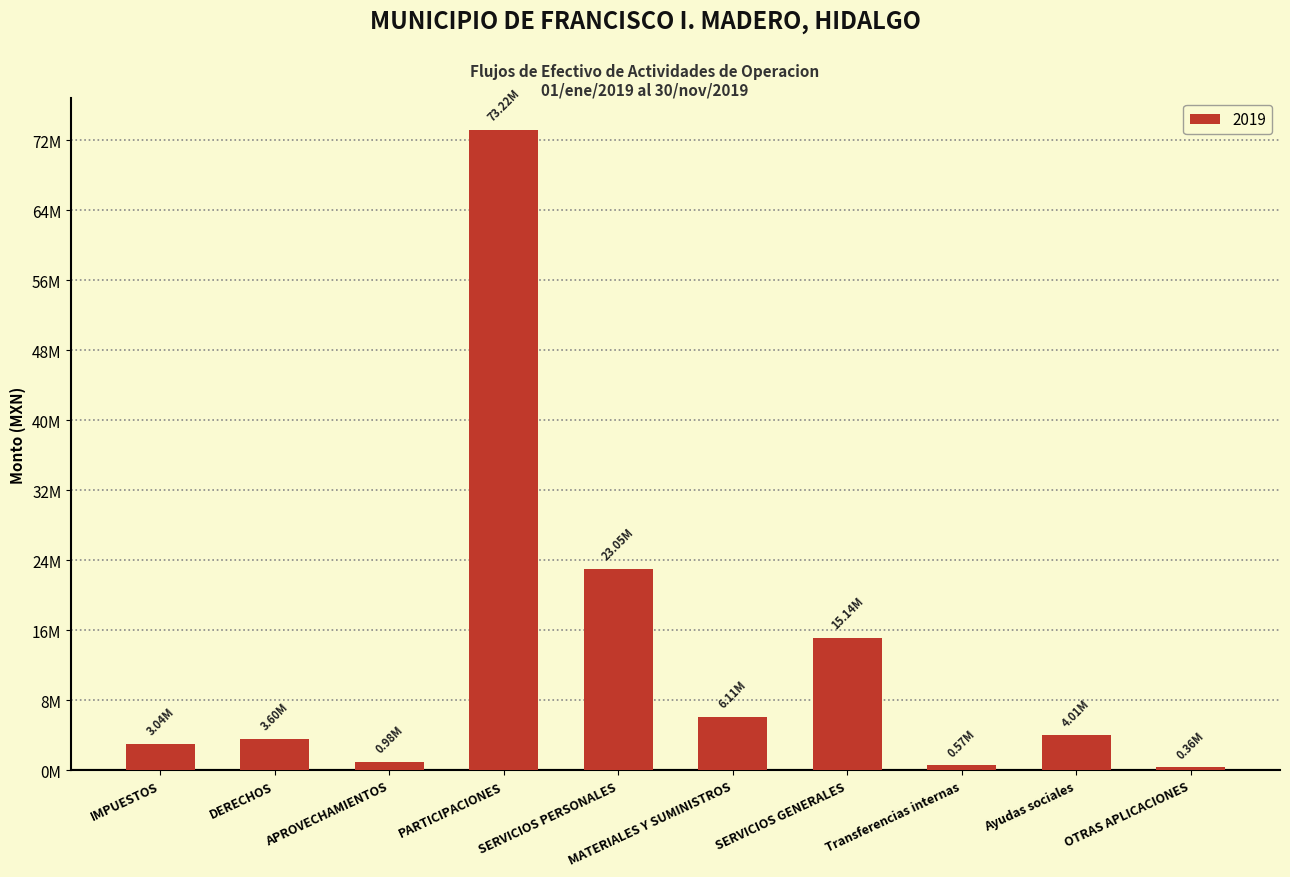

Are the bars horizontal?

No